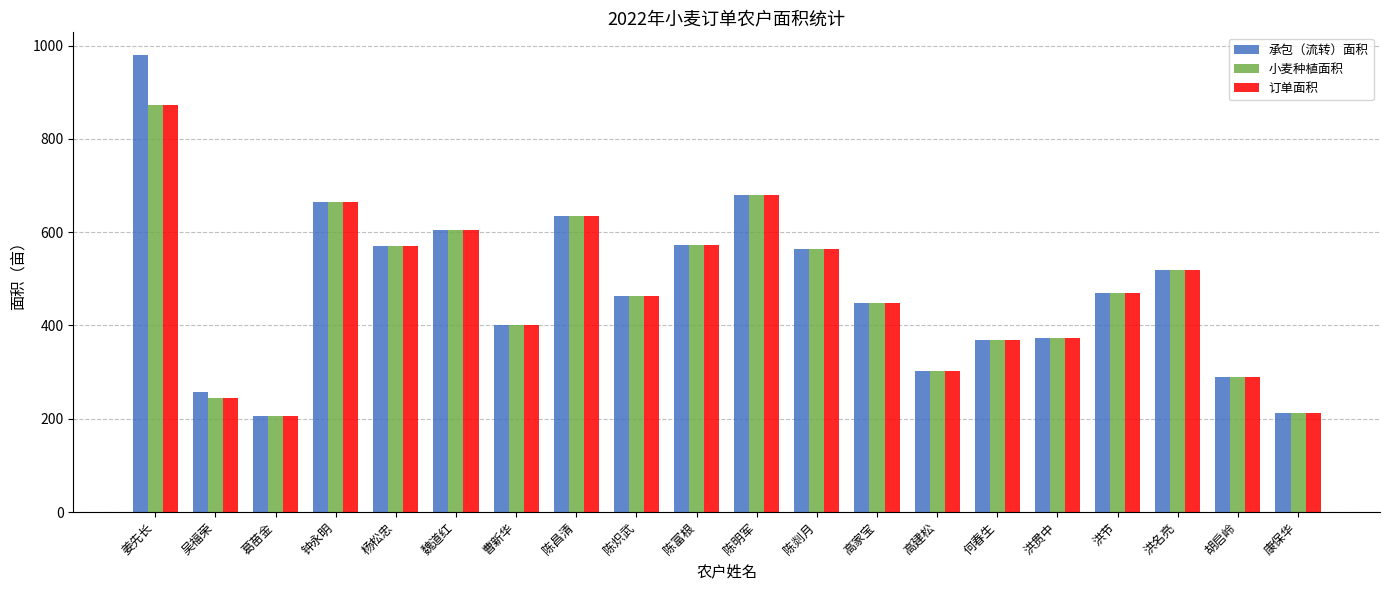

What position from the left is 洪贯中?

16